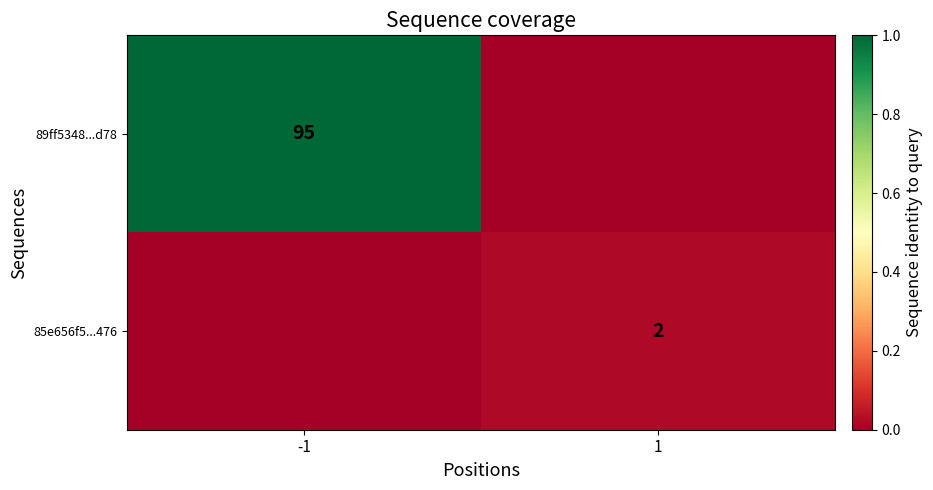

Between -1 and 1, which is larger?

-1